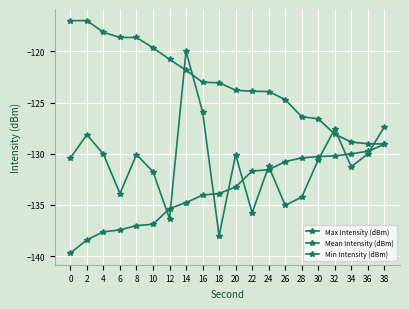

How many intersections are there between Mean Intensity (dBm) and Min Intensity (dBm)?

10